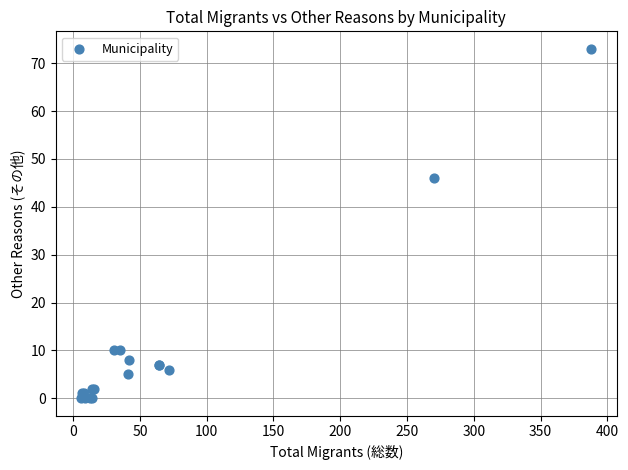

What Y value in the scatter plot is closest to 36?

46